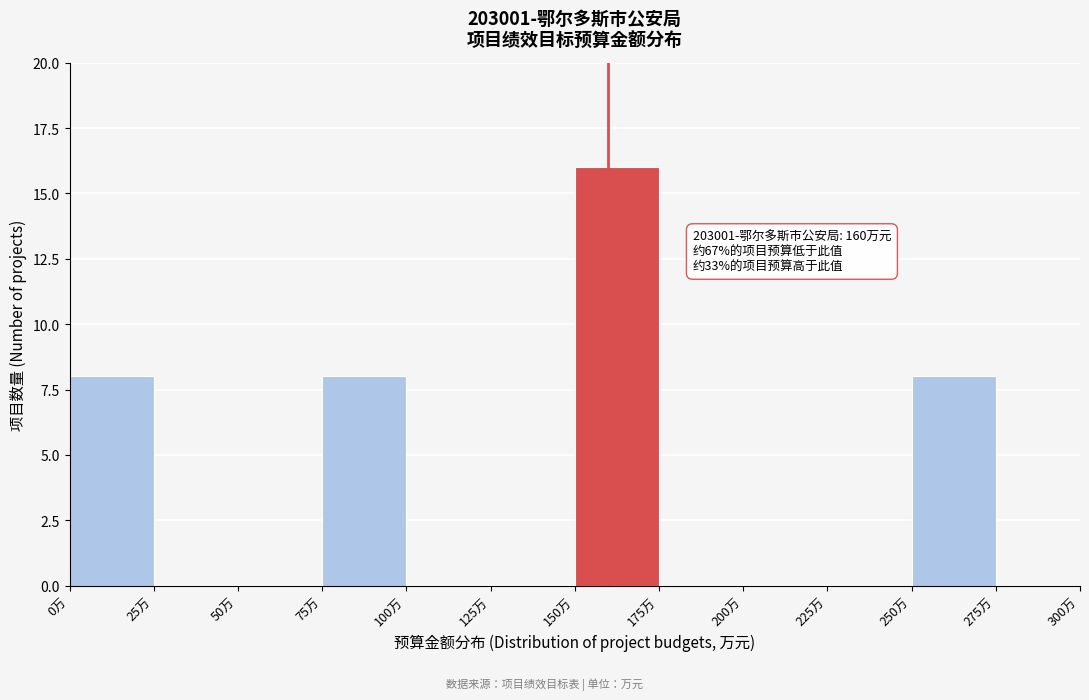

Over which range of the x-axis is the bar tallest?

150 to 175